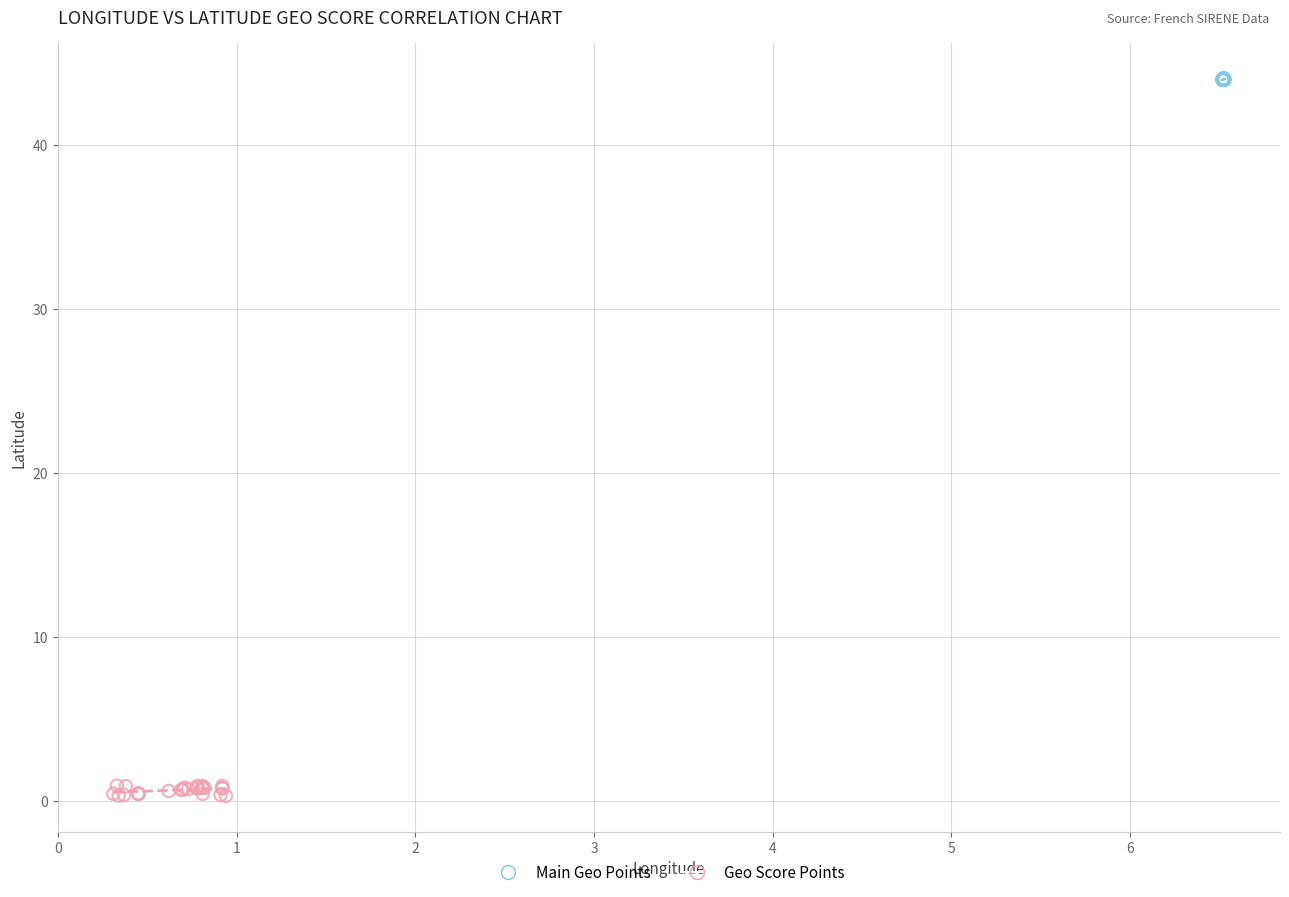

Which series contains the lowest Y value?

Geo Score Points